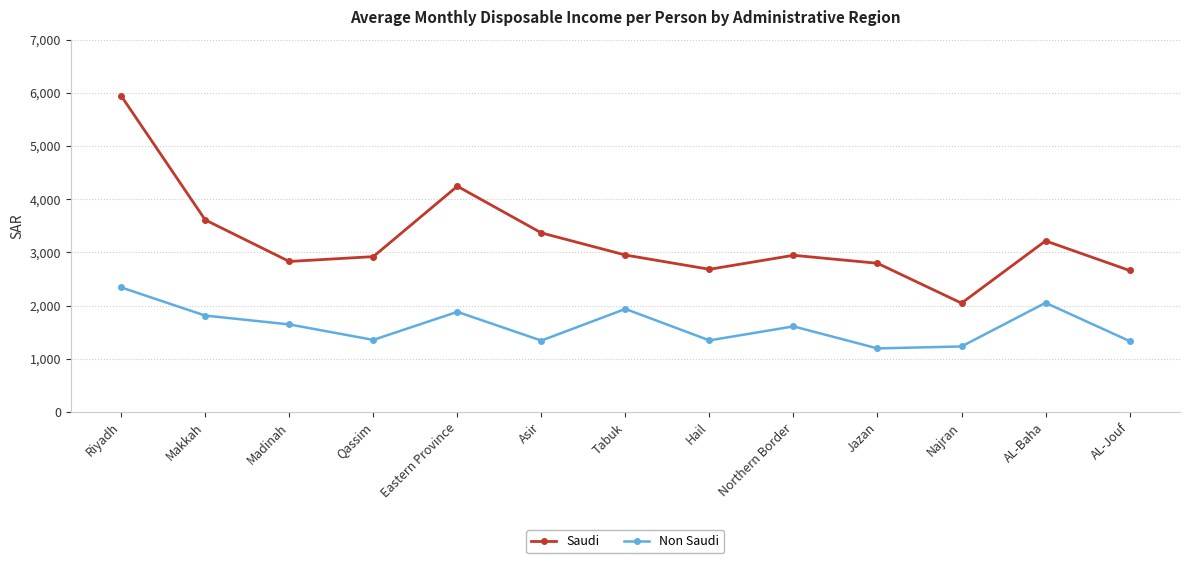

List the series in order of their peak value, highest first.

Saudi, Non Saudi